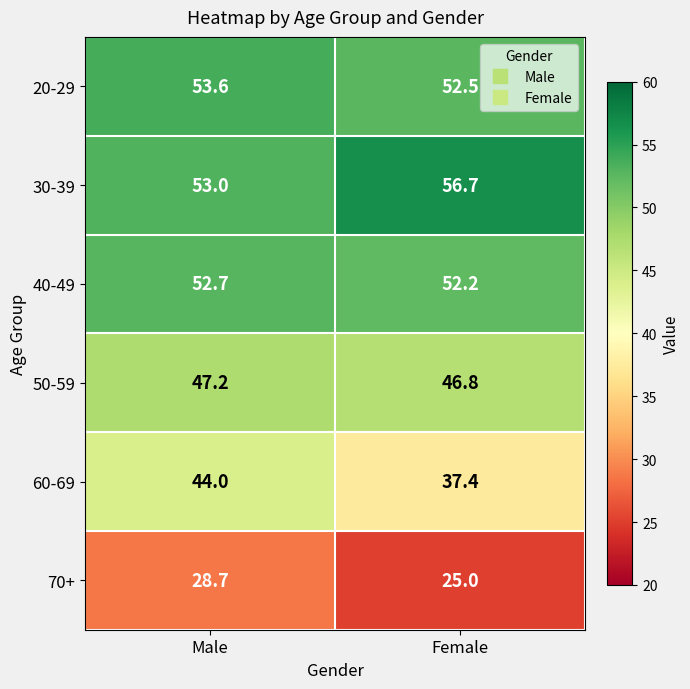

Rank the series by their maximum value, from highest to lowest.

30-39, 20-29, 40-49, 50-59, 60-69, 70+